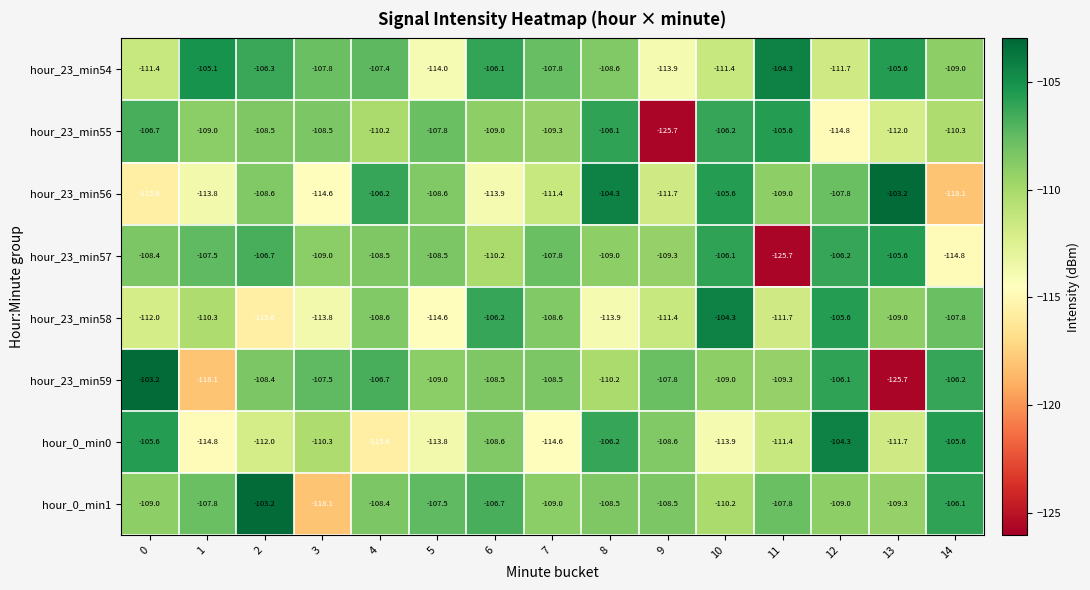

True or false: hour_0_min0 has a value of -112.0 at 2.

True